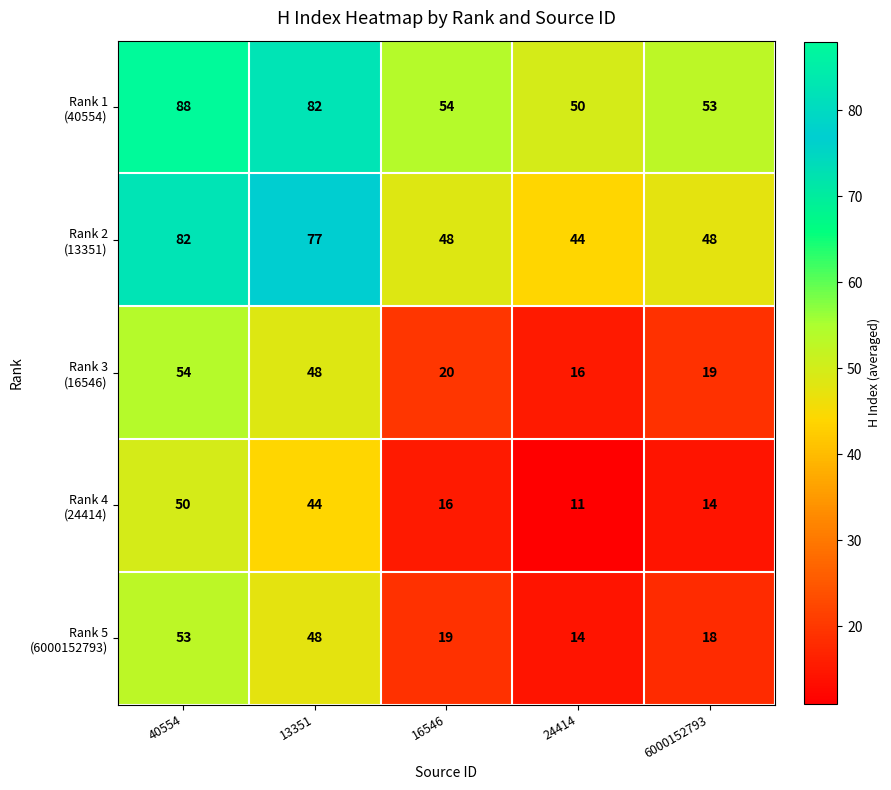

At which category is the sum across all series the highest?

40554